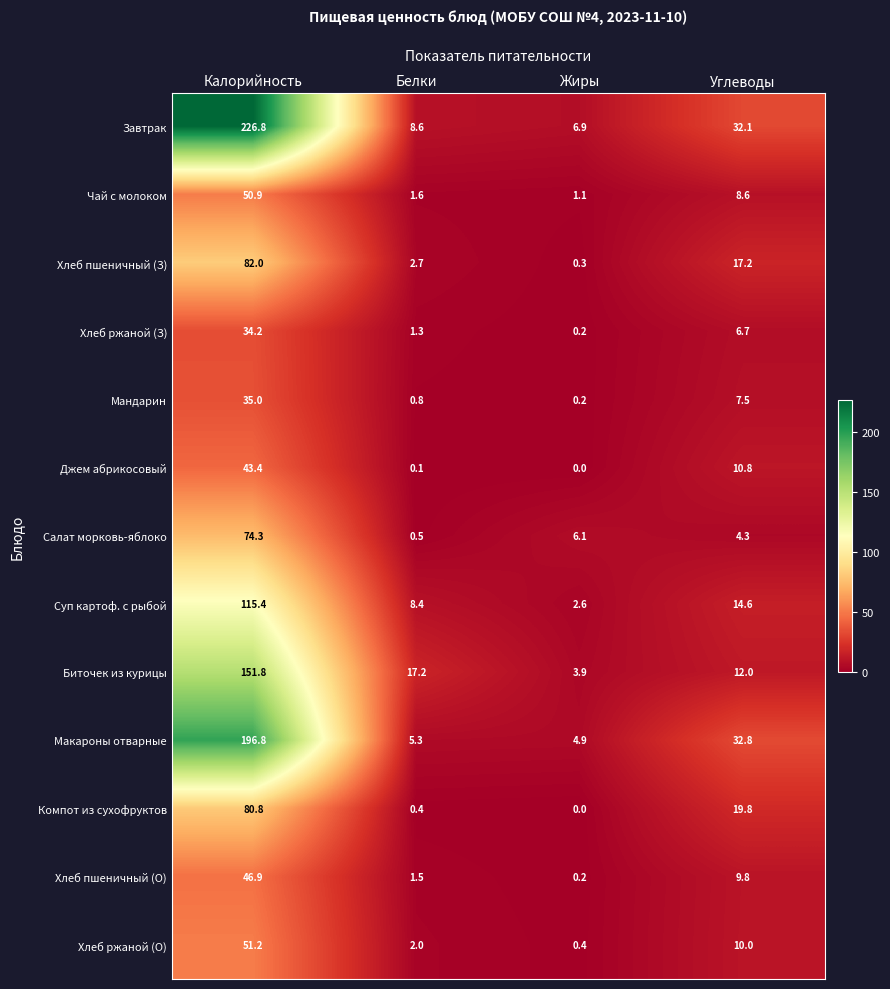

What is the greatest value displayed?

226.8